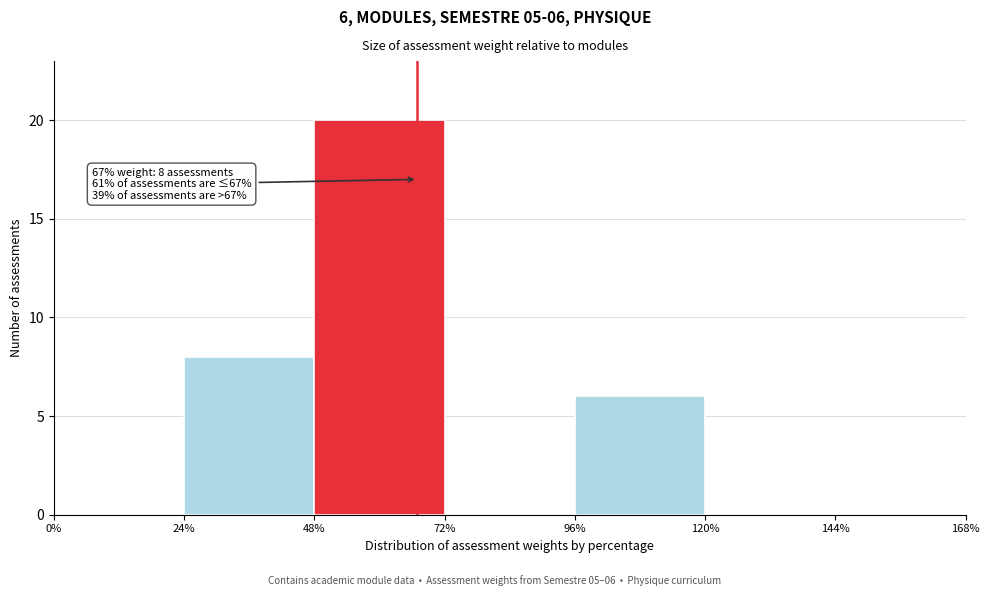

Which range on the x-axis has the tallest bar?

48% to 72%